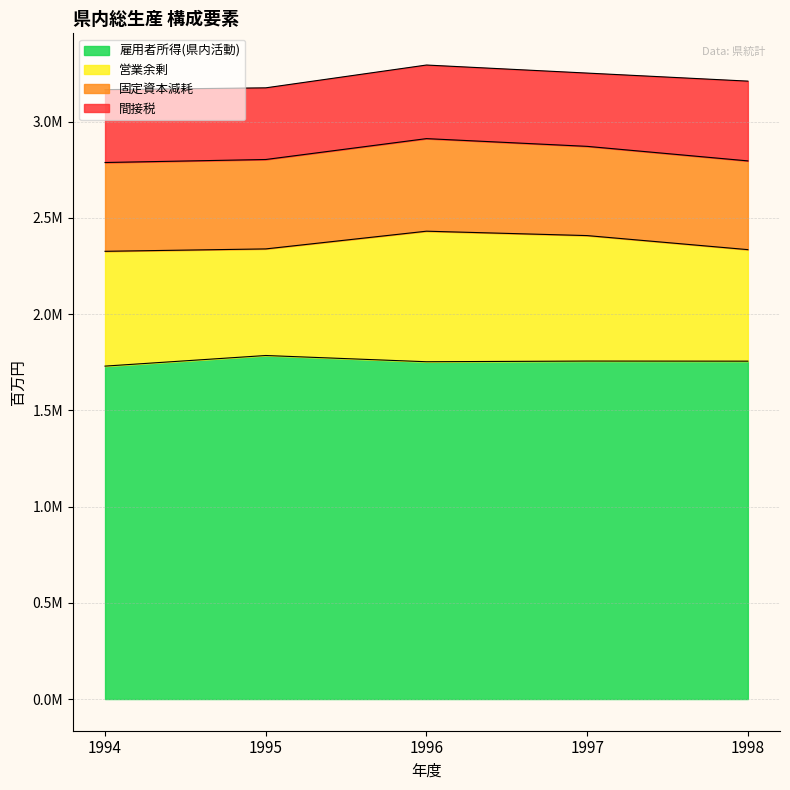

Reading left to right, extract all data points from this chart.

雇用者所得(県内活動): 1729595	1784710	1752284	1755840	1755315
営業余剰: 596488	553795	678257	651882	579427
固定資本減耗: 461338	464510	480960	463589	461083
間接税: 378563	372332	382332	380731	414396